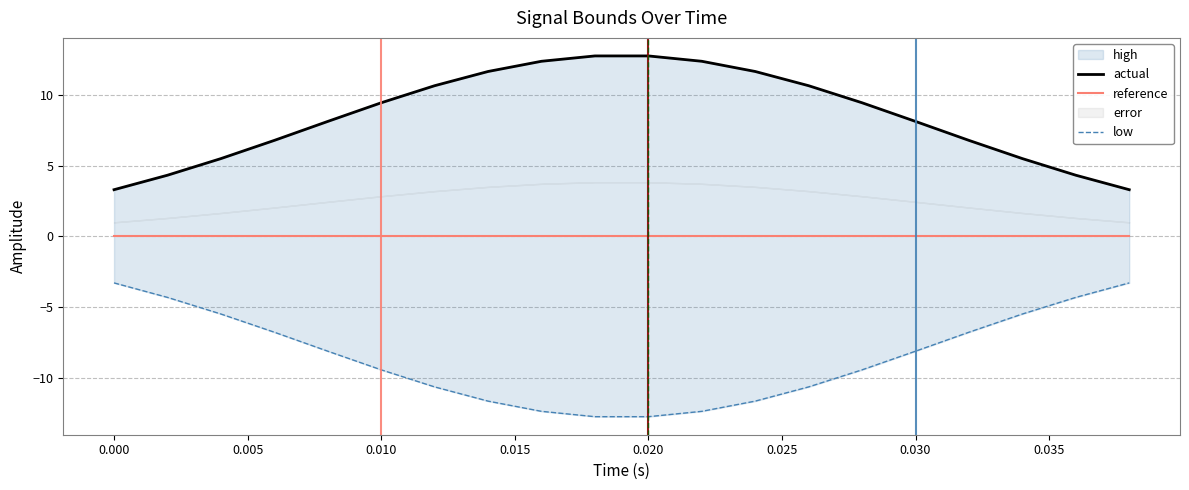

List the series in order of their overall mean, highest first.

actual, reference, low